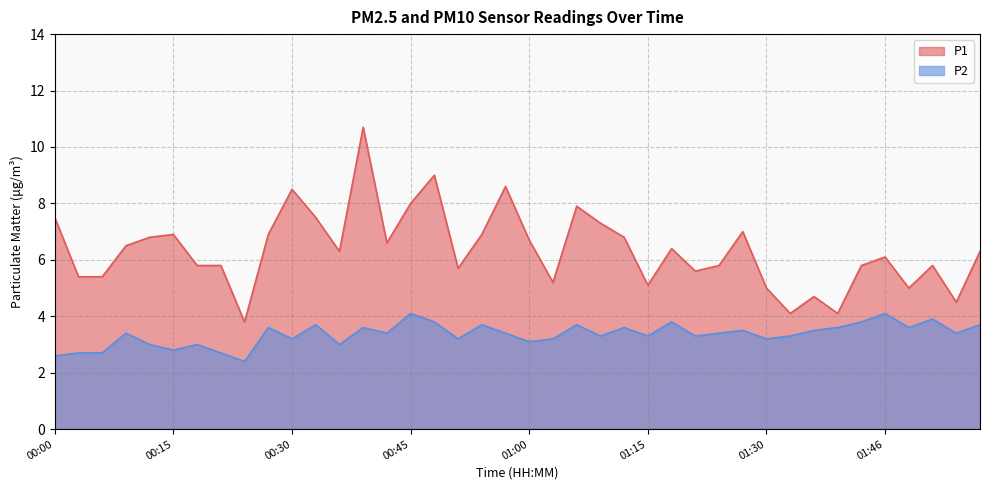

Which series changed the most between 00:45 and 01:55?

P1